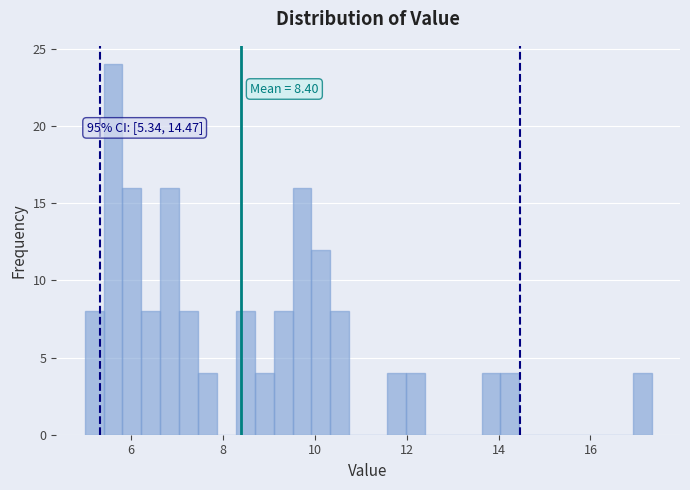

Around what value on the x-axis is the tallest bar? Give the approximate position of its centre, as read against the axis.

5.6